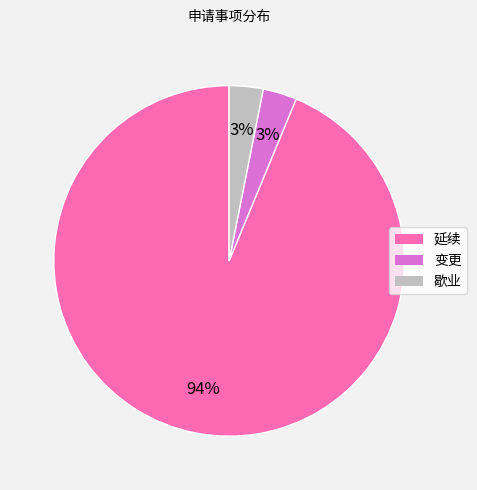

What is the largest slice in the pie chart?

延续